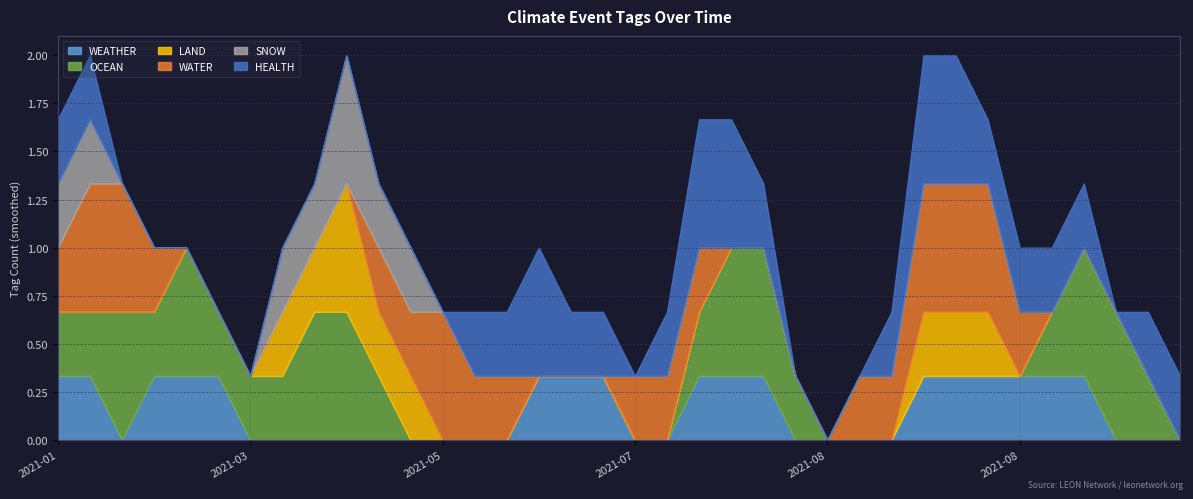

Which has a higher value, 2021-01-19 or 2021-07-23?

2021-01-19